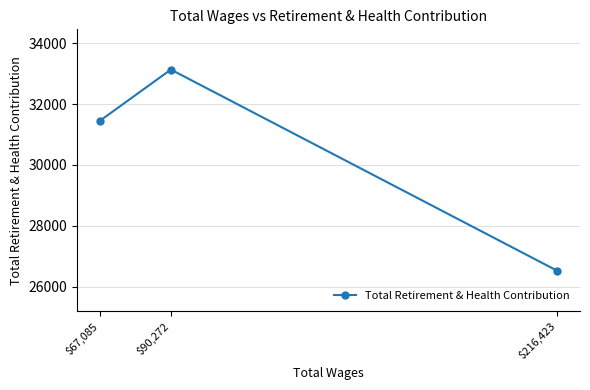

List the labels in order of value, smallest first.

$216,423, $67,085, $90,272